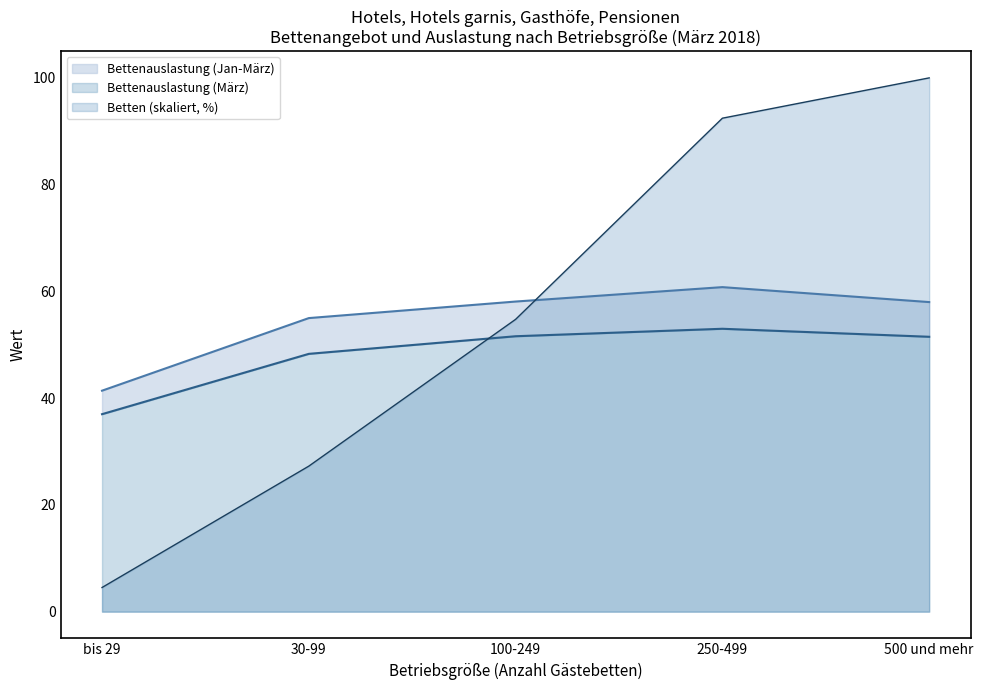

At bis 29, list the series in order from largest to smallest.

Durchschnittliche Bettenauslastung (März), Durchschnittliche Bettenauslastung (Jan-März), Betten (Anzahl)